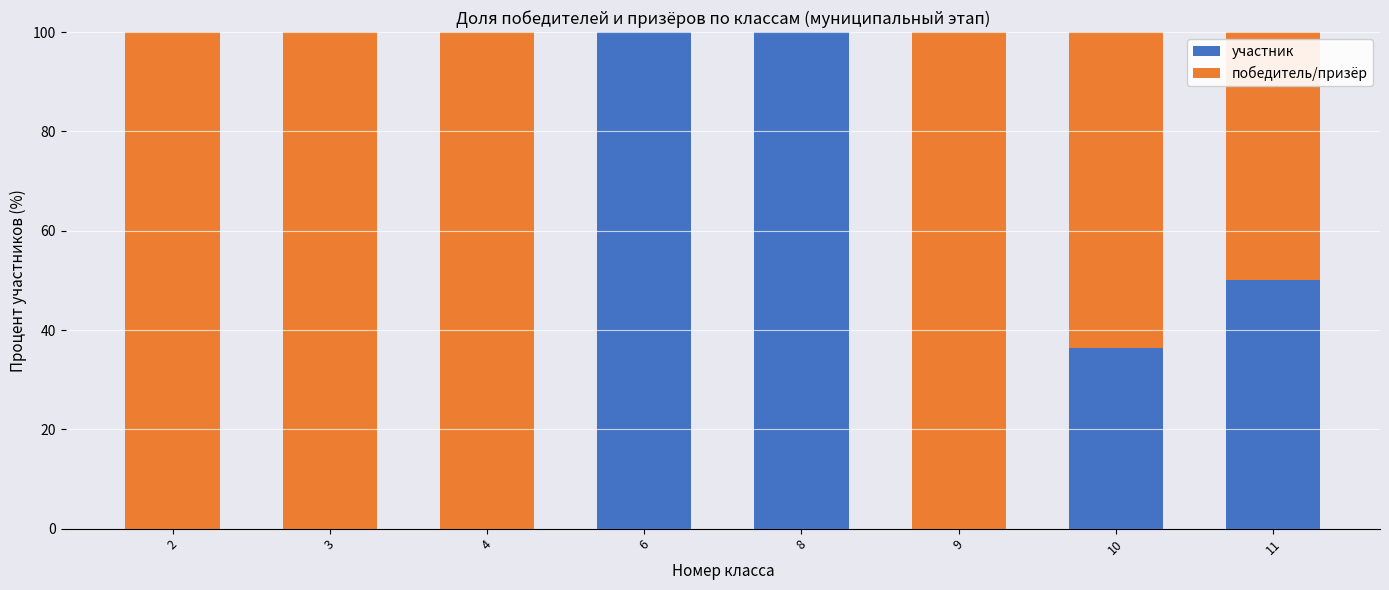

What is the sum of all участник values?

286.4